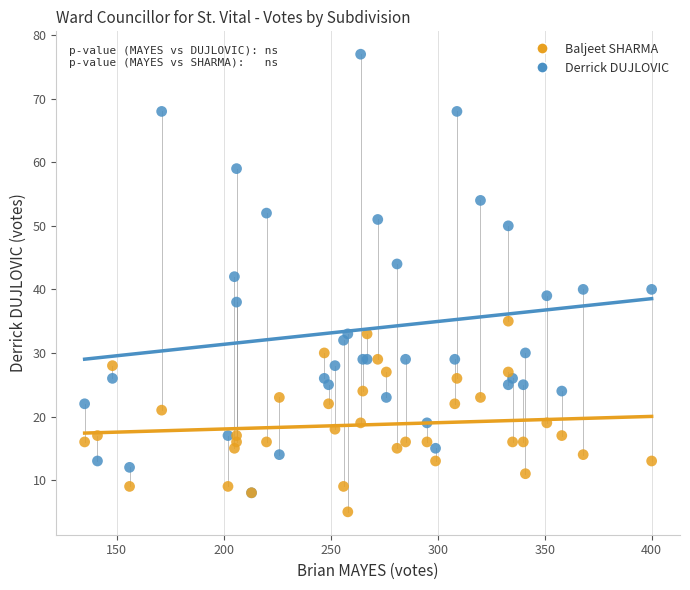

What are all the series names shown in the legend?

Baljeet SHARMA, Derrick DUJLOVIC